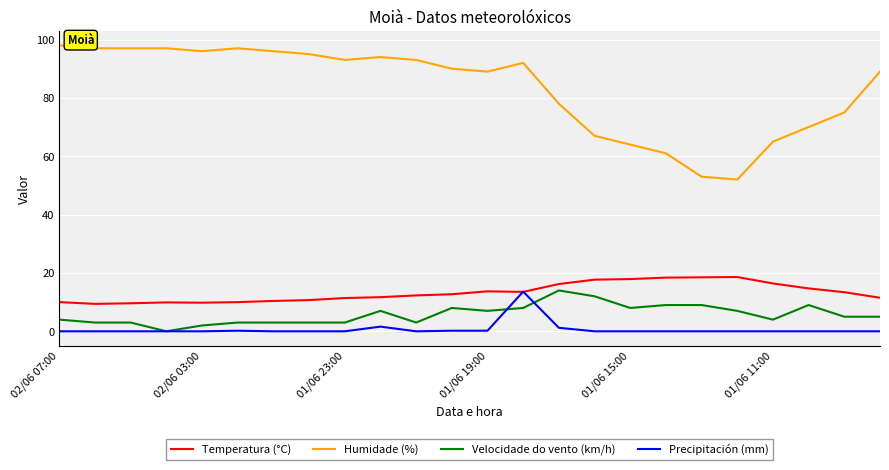

Which series has the largest total across all categories?

Humidade (%)